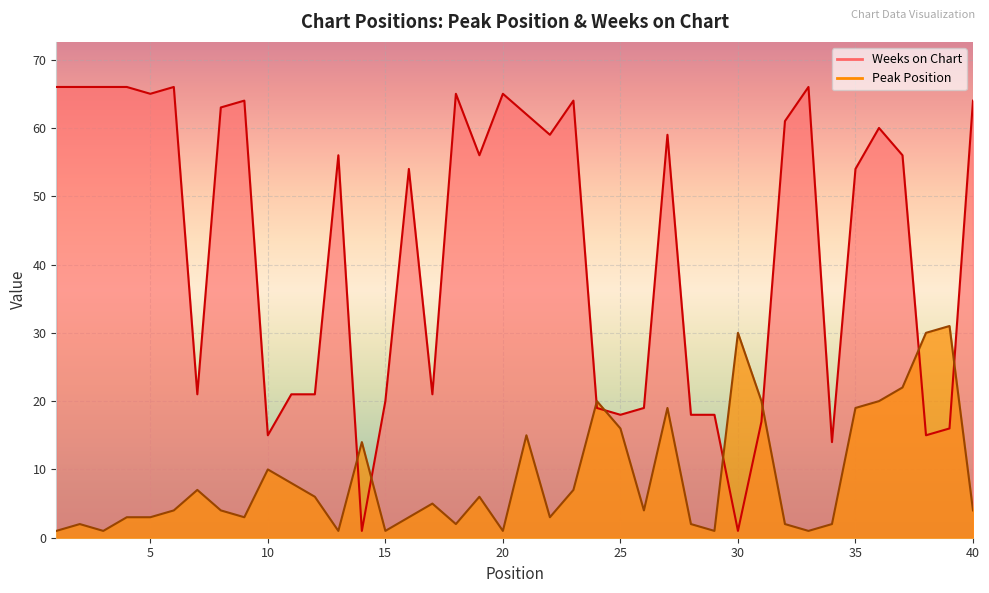

In Weeks on Chart, how many points are higher than both neighbors (excluding endpoints)?

10